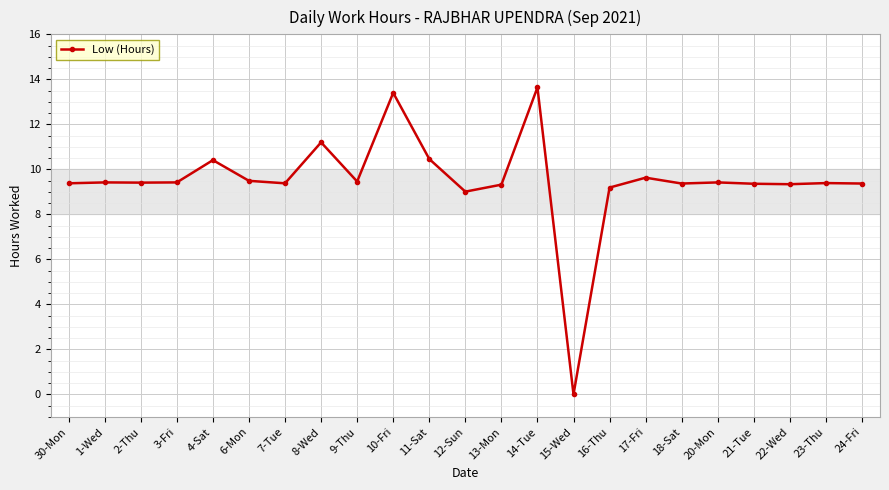

Approximately how many times larger is the value at 13-Mon compared to 2-Thu?

1.0